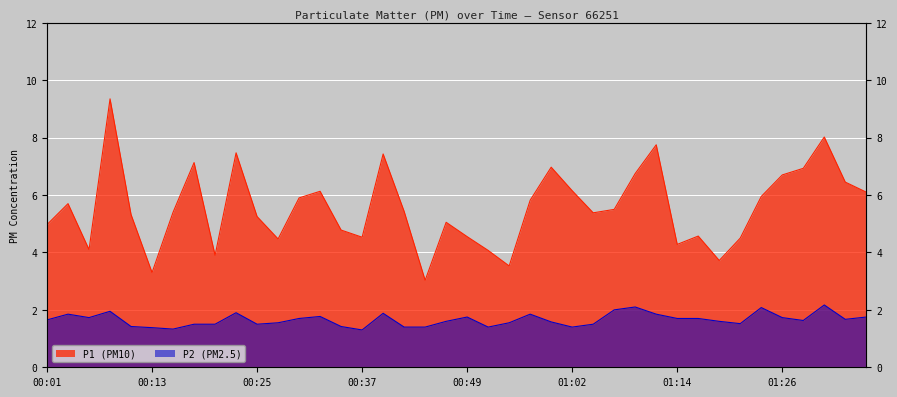

What is the average value of the P2 series?

1.7